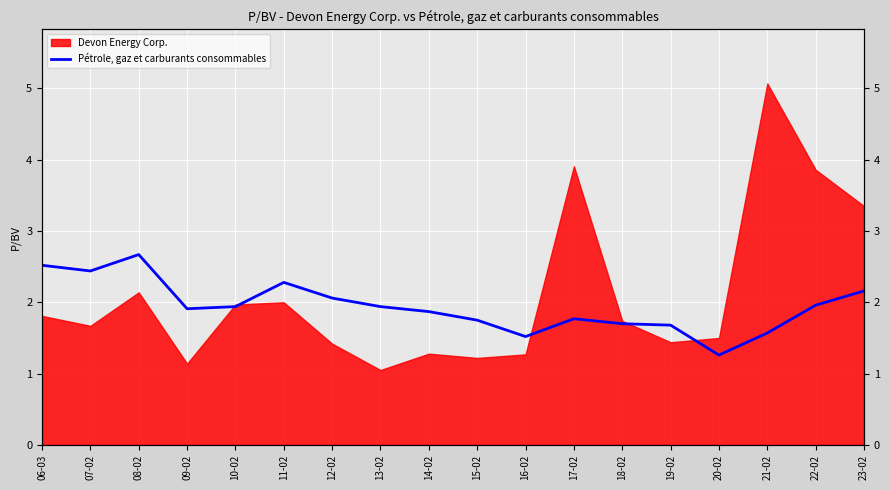

What is the label of the 5th point from the left?

10-02